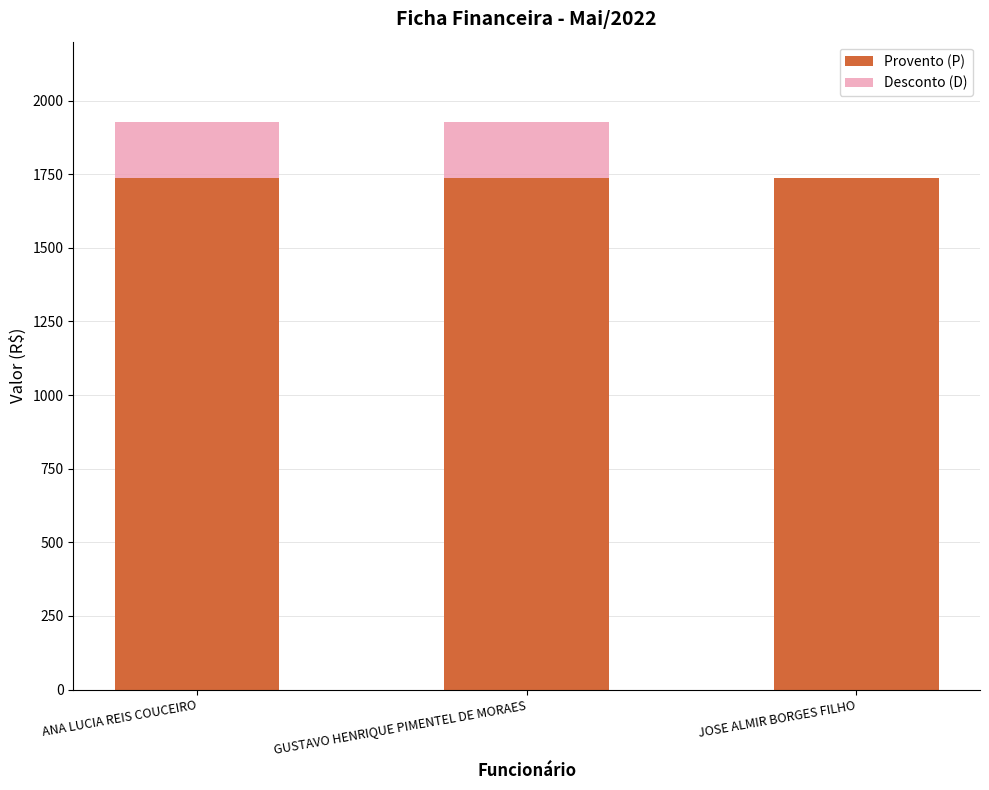

Reading left to right, list the values for the Provento (P) series.

ANA LUCIA REIS COUCEIRO=1736.6	GUSTAVO HENRIQUE PIMENTEL DE MORAES=1736.6	JOSE ALMIR BORGES FILHO=1736.6